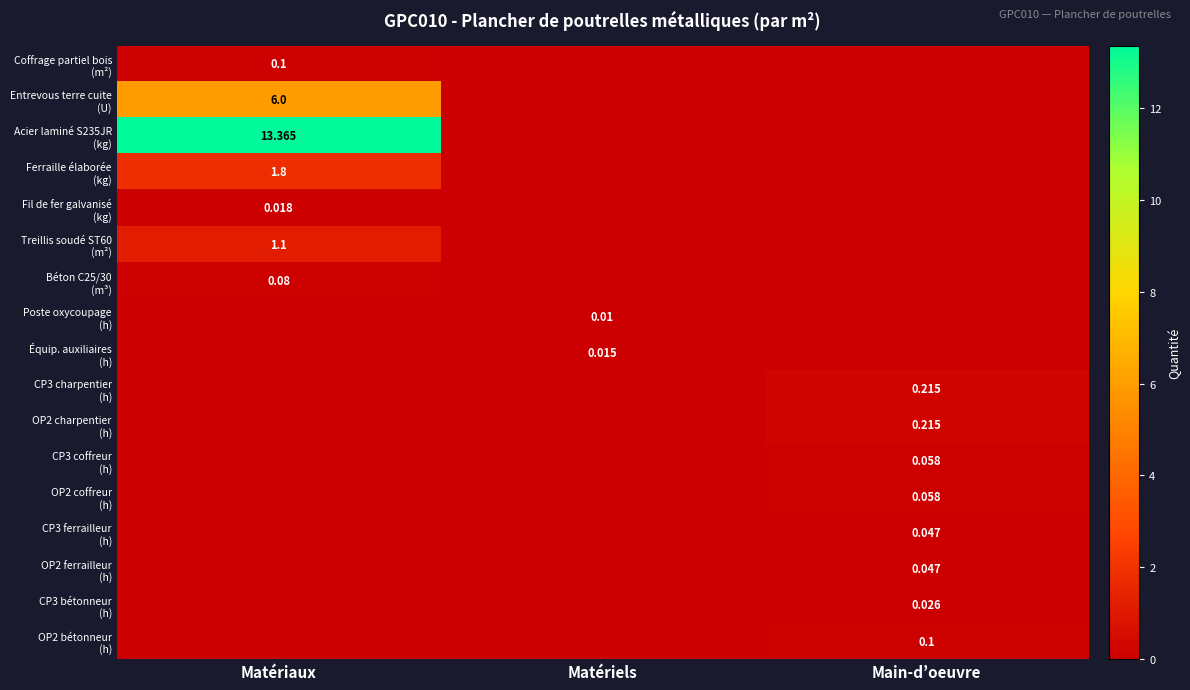

At which category is the sum across all series the highest?

Matériaux